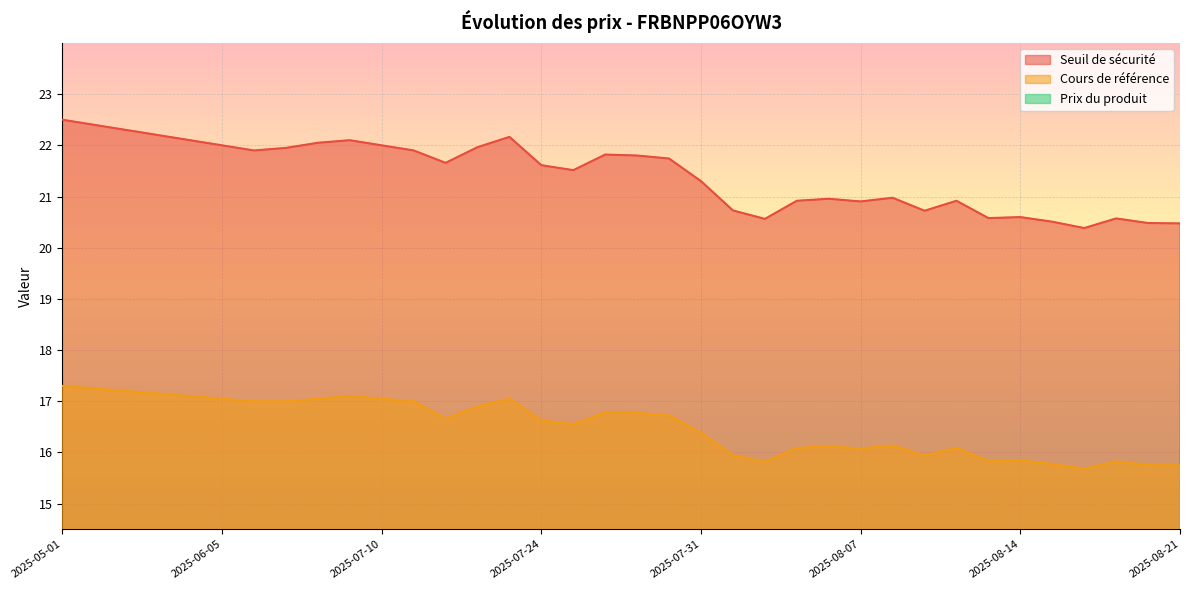

Reading right to left, what are all the values shown in this chart?

Seuil de sécurité: 2025-08-21=20.5	2025-08-20=20.5	2025-08-19=20.6	2025-08-18=20.4	2025-08-15=20.5	2025-08-14=20.6	2025-08-13=20.6	2025-08-12=20.9	2025-08-11=20.7	2025-08-08=21.0	2025-08-07=20.9	2025-08-06=21.0	2025-08-05=20.9	2025-08-04=20.6	2025-08-01=20.7	2025-07-31=21.3	2025-07-30=21.7	2025-07-29=21.8	2025-07-28=21.8	2025-07-25=21.5	2025-07-24=21.6	2025-07-23=22.2	2025-07-22=22.0	2025-07-21=21.7	2025-07-17=21.9	2025-07-10=22.0	2025-07-03=22.1	2025-06-26=22.1	2025-06-19=21.9	2025-06-12=21.9	2025-06-05=22.0	2025-05-29=22.1	2025-05-22=22.2	2025-05-15=22.3	2025-05-08=22.4	2025-05-01=22.5
Cours de référence: 2025-08-21=15.8	2025-08-20=15.8	2025-08-19=15.8	2025-08-18=15.7	2025-08-15=15.8	2025-08-14=15.8	2025-08-13=15.8	2025-08-12=16.1	2025-08-11=15.9	2025-08-08=16.1	2025-08-07=16.1	2025-08-06=16.1	2025-08-05=16.1	2025-08-04=15.8	2025-08-01=15.9	2025-07-31=16.4	2025-07-30=16.7	2025-07-29=16.8	2025-07-28=16.8	2025-07-25=16.6	2025-07-24=16.6	2025-07-23=17.1	2025-07-22=16.9	2025-07-21=16.7	2025-07-17=17.0	2025-07-10=17.1	2025-07-03=17.1	2025-06-26=17.1	2025-06-19=17.0	2025-06-12=17.0	2025-06-05=17.1	2025-05-29=17.1	2025-05-22=17.1	2025-05-15=17.2	2025-05-08=17.2	2025-05-01=17.3
Prix du produit: 2025-08-21=2.6	2025-08-20=2.6	2025-08-19=2.6	2025-08-18=2.7	2025-08-15=2.6	2025-08-14=2.6	2025-08-13=2.6	2025-08-12=2.5	2025-08-11=2.6	2025-08-08=2.5	2025-08-07=2.5	2025-08-06=2.5	2025-08-05=2.5	2025-08-04=2.6	2025-08-01=2.6	2025-07-31=2.4	2025-07-30=2.2	2025-07-29=2.2	2025-07-28=2.2	2025-07-25=2.3	2025-07-24=2.3	2025-07-23=2.1	2025-07-22=2.2	2025-07-21=2.3	2025-07-17=2.5	2025-07-10=2.5	2025-07-03=2.6	2025-06-26=2.6	2025-06-19=2.7	2025-06-12=2.8	2025-06-05=2.8	2025-05-29=2.9	2025-05-22=2.9	2025-05-15=3.0	2025-05-08=3.0	2025-05-01=3.1